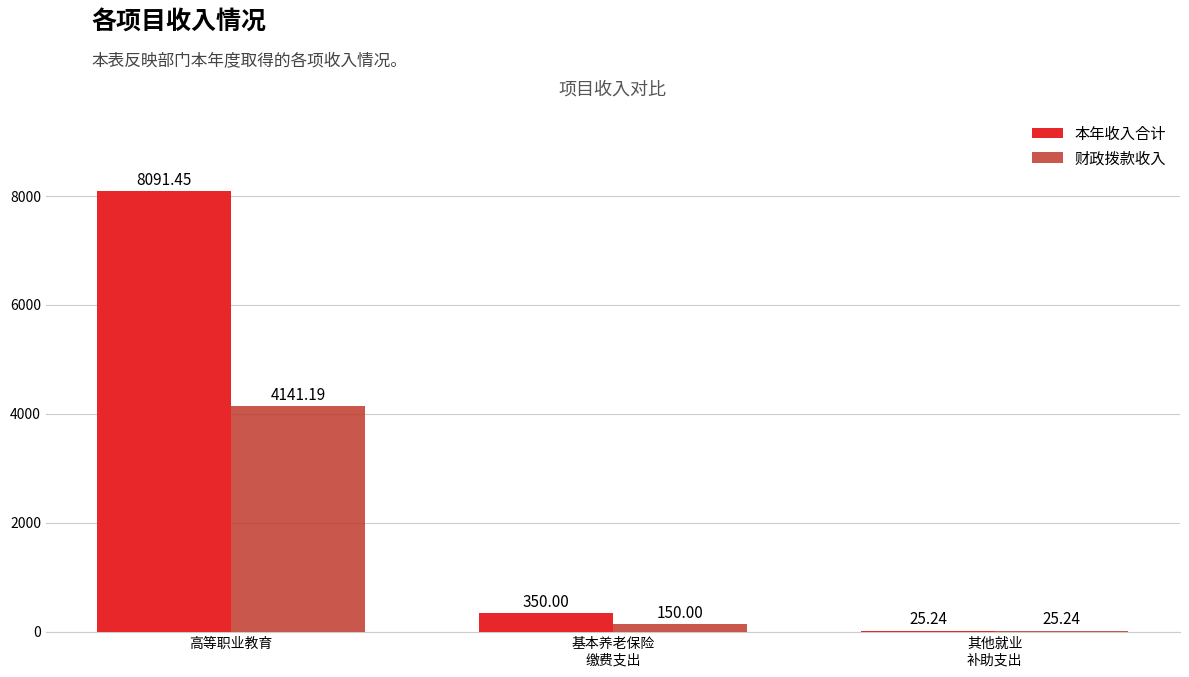

What are all the series names shown in the legend?

本年收入合计, 财政拨款收入